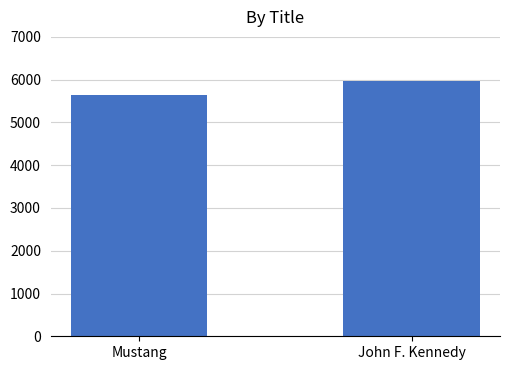

What is the change in value from Mustang to John F. Kennedy?

+348